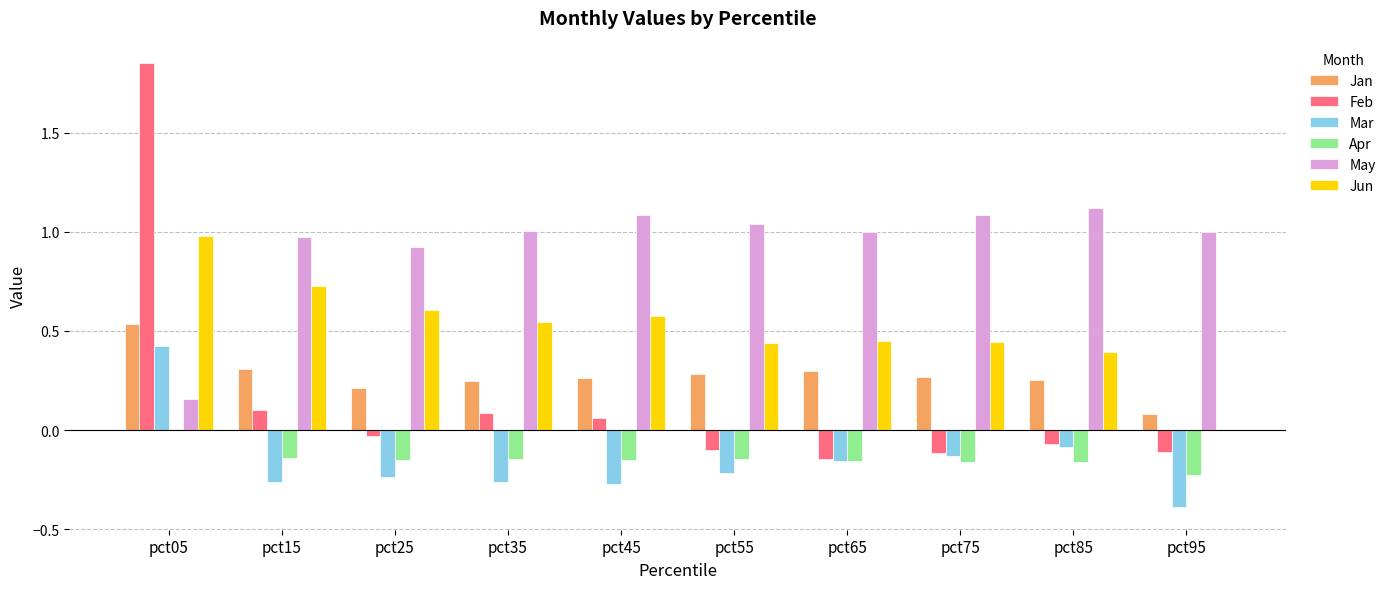

How many positive values does the Mar series have?

1